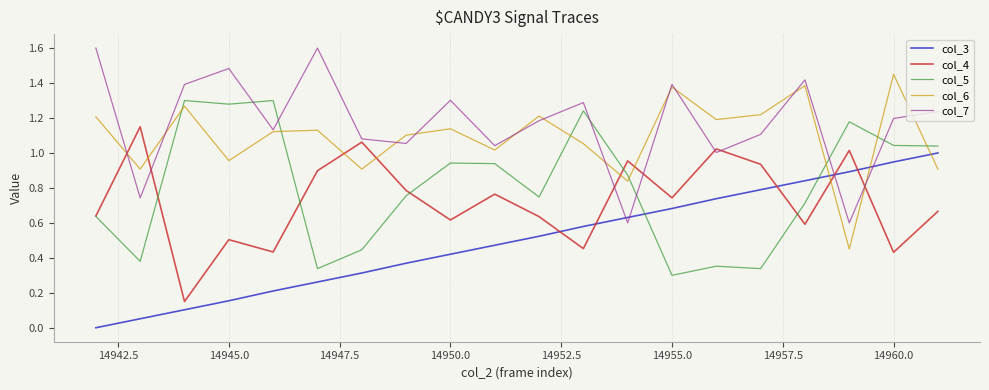

Which series has the largest total across all categories?

col_7